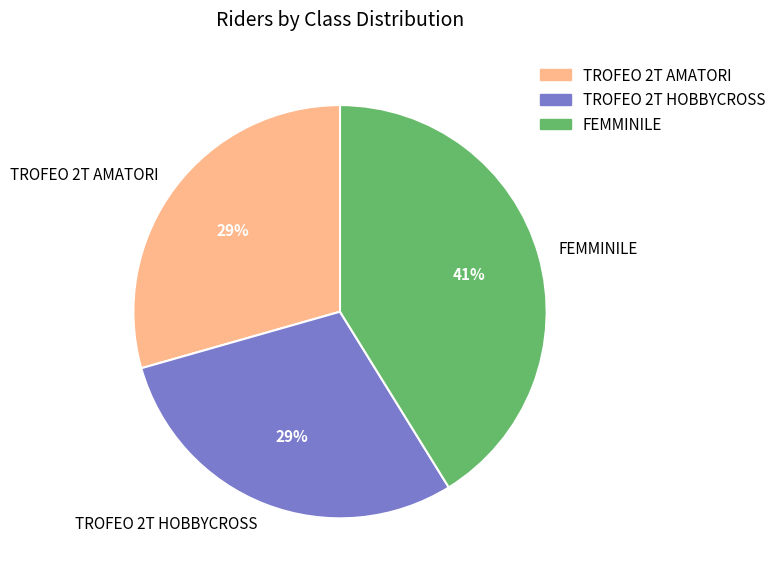

Is it true that TROFEO 2T AMATORI is 20% of the pie?

False